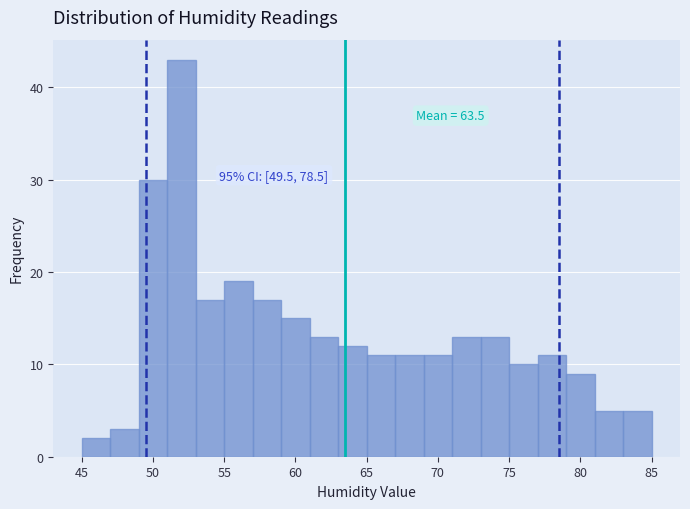

Over which range of the x-axis is the bar tallest?

51 to 53